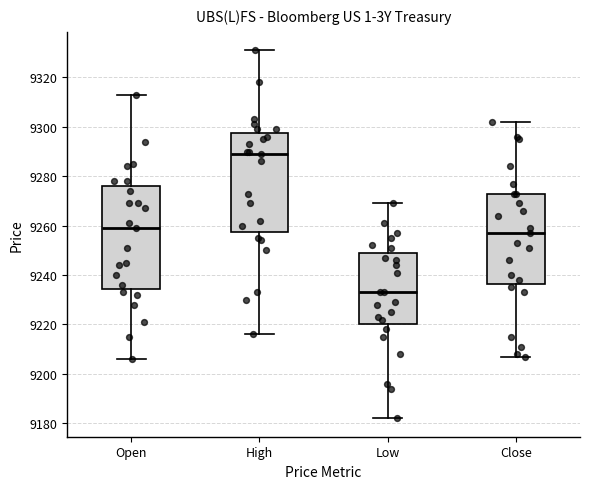

Reading left to right, read every box against the y-axis: the position of its median line, the range the box covers, and the ends of its whiskers. The values are not printed on the chart, so give them approximately, as read against the axis.

Open: median 9260, box 9234 to 9276, whiskers 9206 to 9314
High: median 9290, box 9258 to 9298, whiskers 9216 to 9332
Low: median 9234, box 9220 to 9250, whiskers 9182 to 9270
Close: median 9258, box 9236 to 9274, whiskers 9208 to 9302